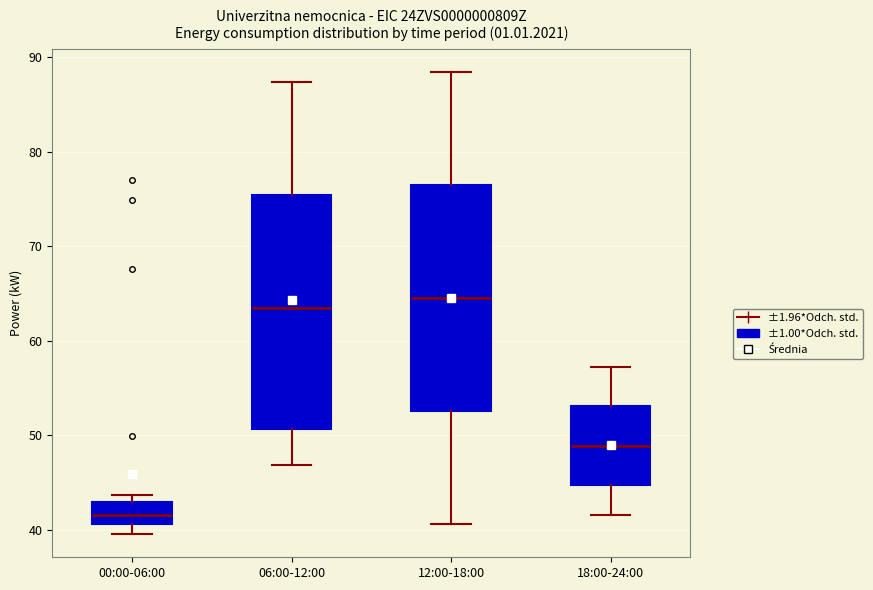

Reading left to right, transcribe this box plot: for each box, give where its median line is, the range the box spans, and where its two whiskers end, as read against the y-axis. The values are not printed on the chart, so give them approximately, as read against the axis.

00:00-06:00: median 42, box 41 to 43, whiskers 40 to 44
06:00-12:00: median 63, box 51 to 75, whiskers 47 to 87
12:00-18:00: median 64, box 53 to 76, whiskers 41 to 88
18:00-24:00: median 49, box 45 to 53, whiskers 42 to 57